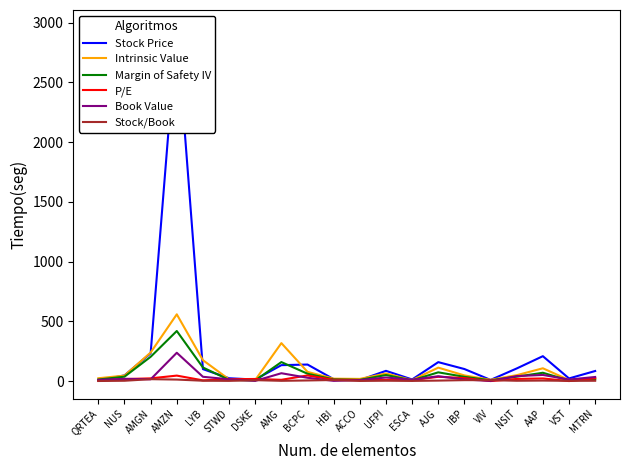

After their last crossing, which series has the higher values: Book Value or Stock/Book?

Book Value